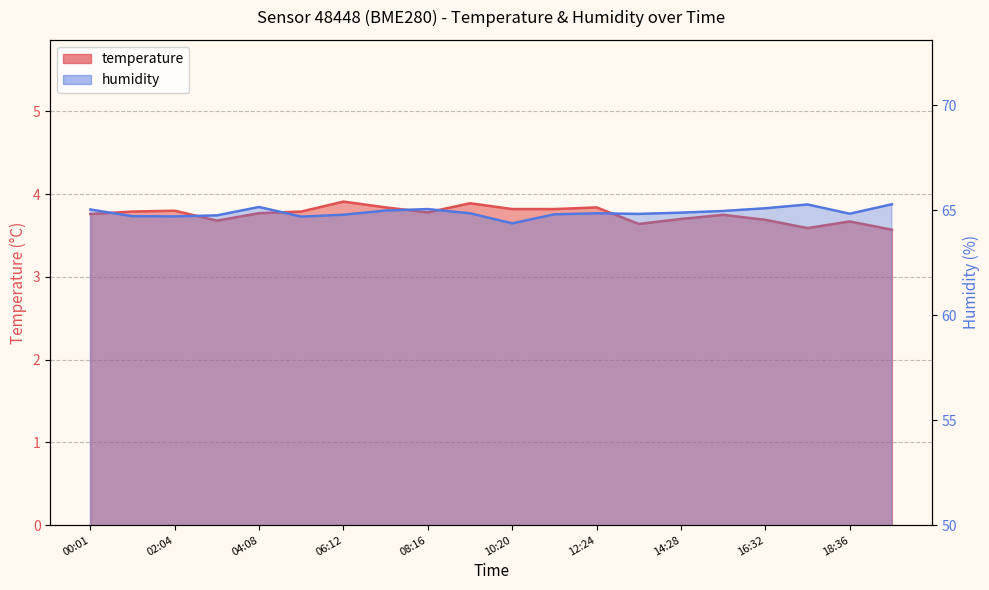

True or false: temperature and humidity intersect in this chart.

False